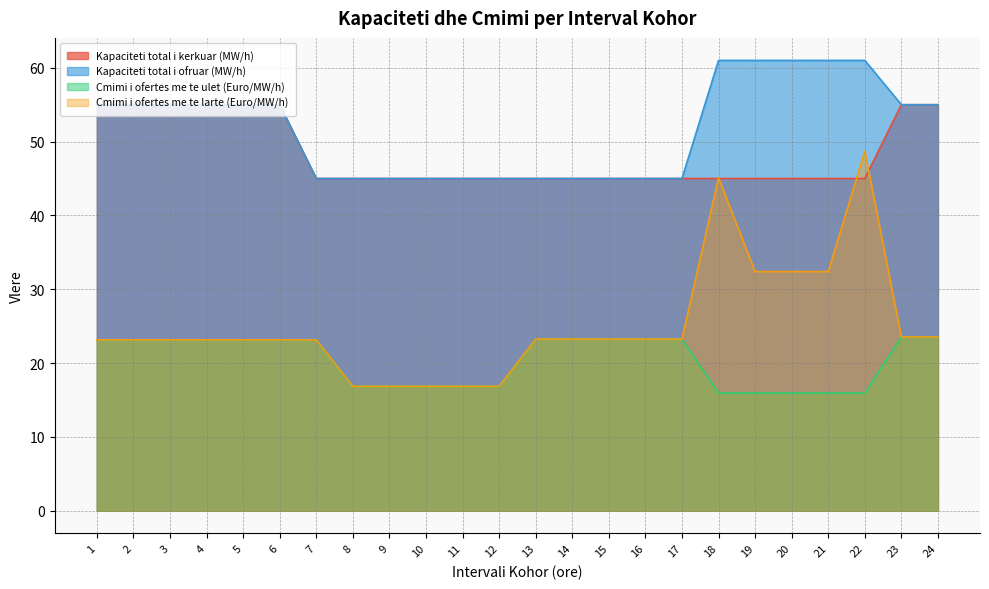

Is it true that Kapaciteti total i kerkuar (MW/h) equals 60.9 at 19?

False